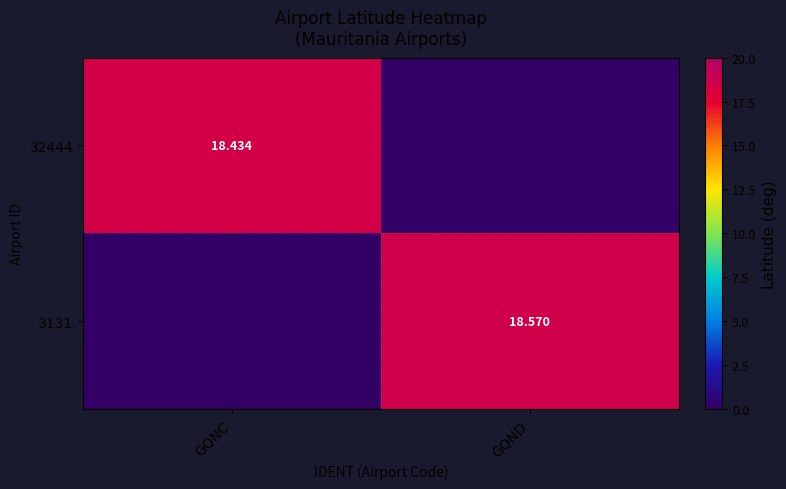

What is the average value of the 32444 series?

9.2